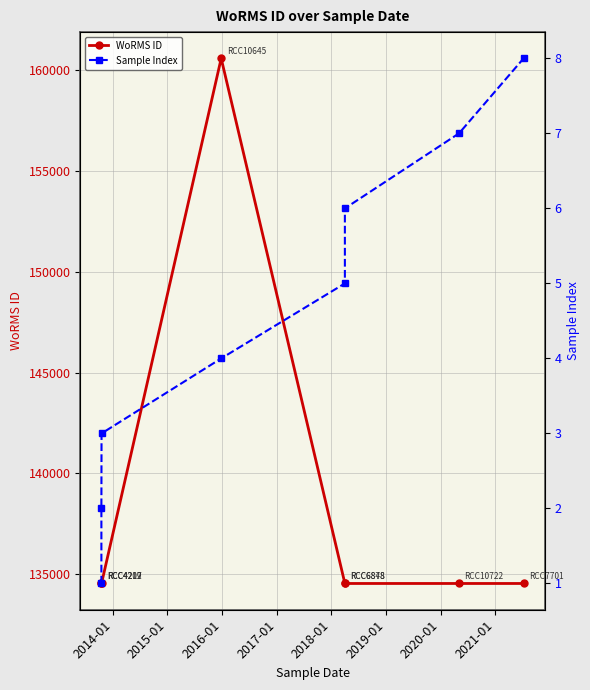

The value of Sample Index at 2019-01 is 12. True or false?

False